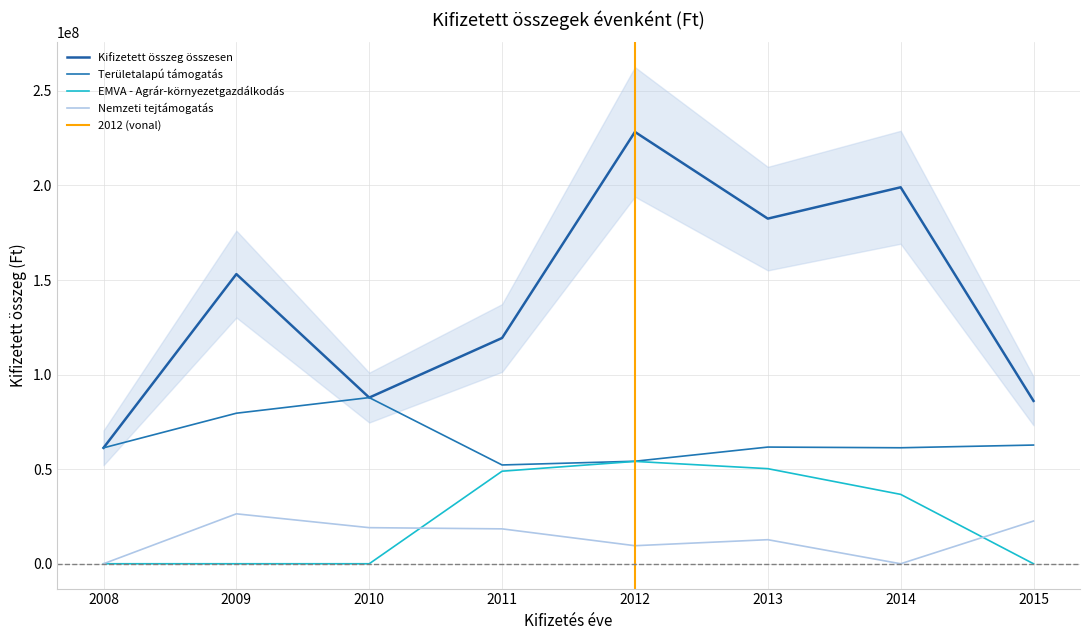

Reading left to right, list all the values displayed in this chart.

Területalapú támogatás: 61276602	79581843	87835428	52224617	54195224	61682542	61316456	62749446
EMVA - Agrár-környezetgazdálkodás: 0	0	0	48925684	54104300	50267240	36676646	0
Nemzeti tejtámogatás: 0	26394257	19080186	18444179	9540093	12720124	0	22578220
Kifizetett összeg összesen: 61276602	153127069	87835428	119353113	228281272	182451330	199018185	86093665